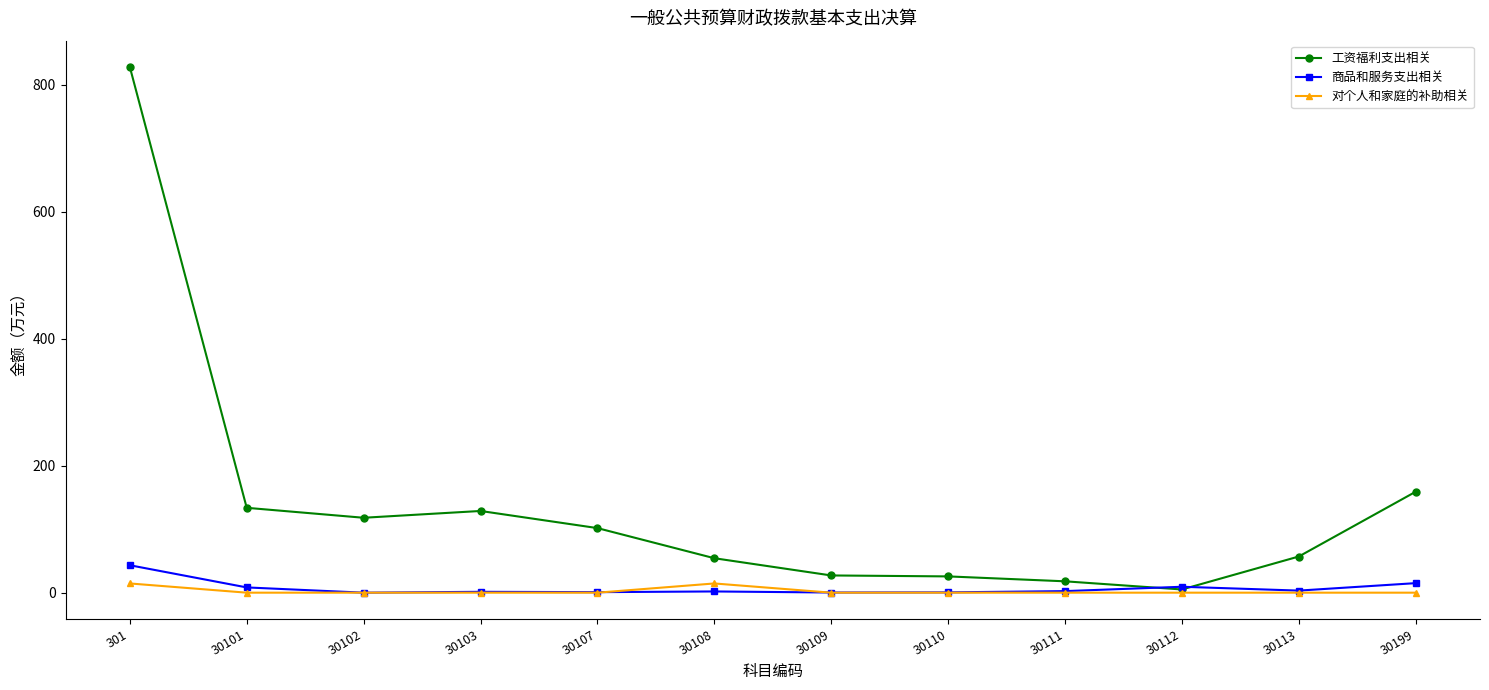

How many series are shown in this chart?

3